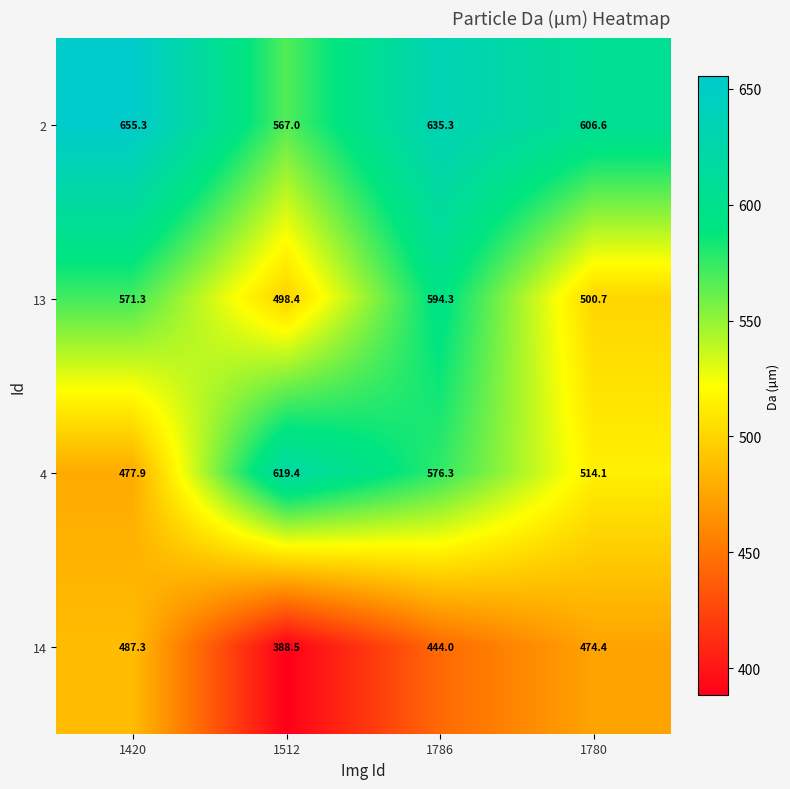

Which series has the largest total across all categories?

2